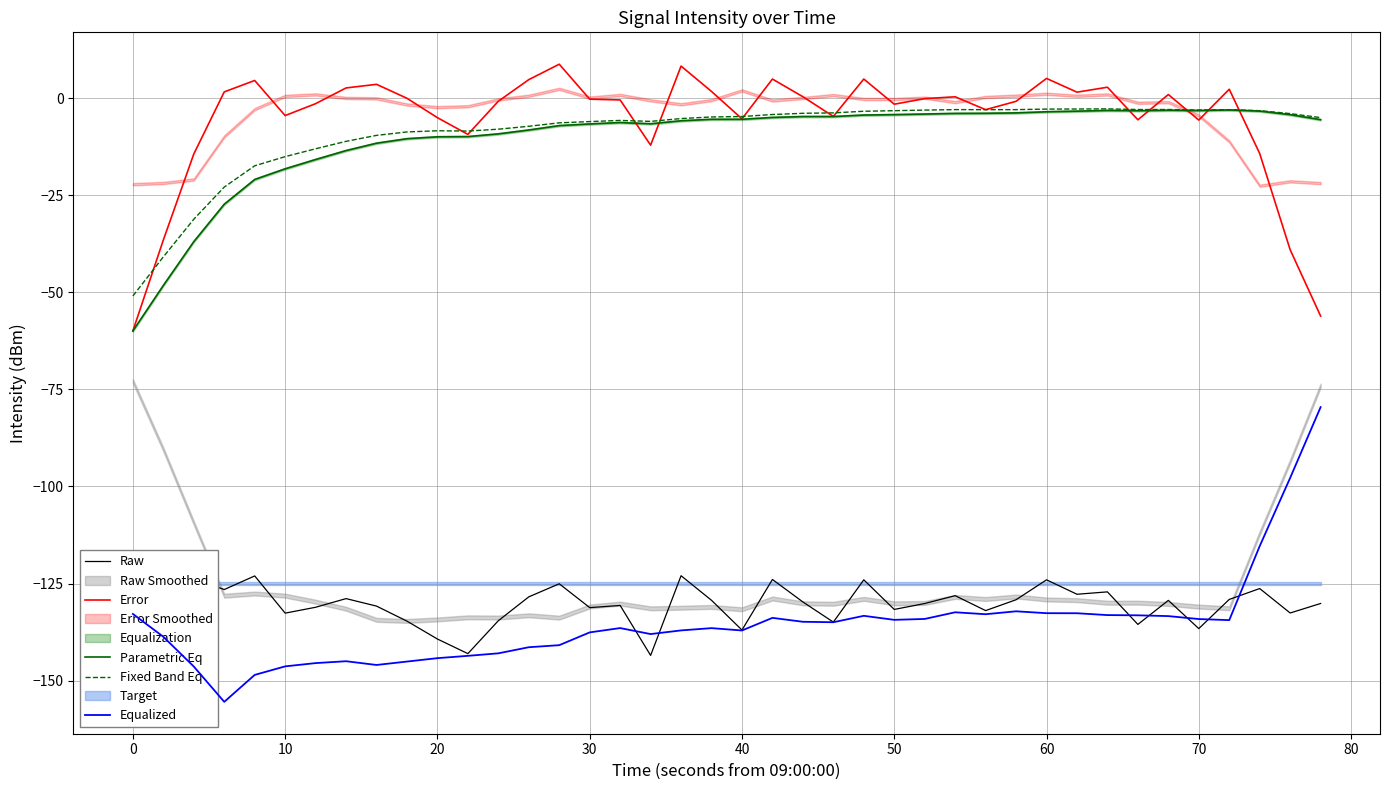

The value of Error at 40 is -5.3. True or false?

True